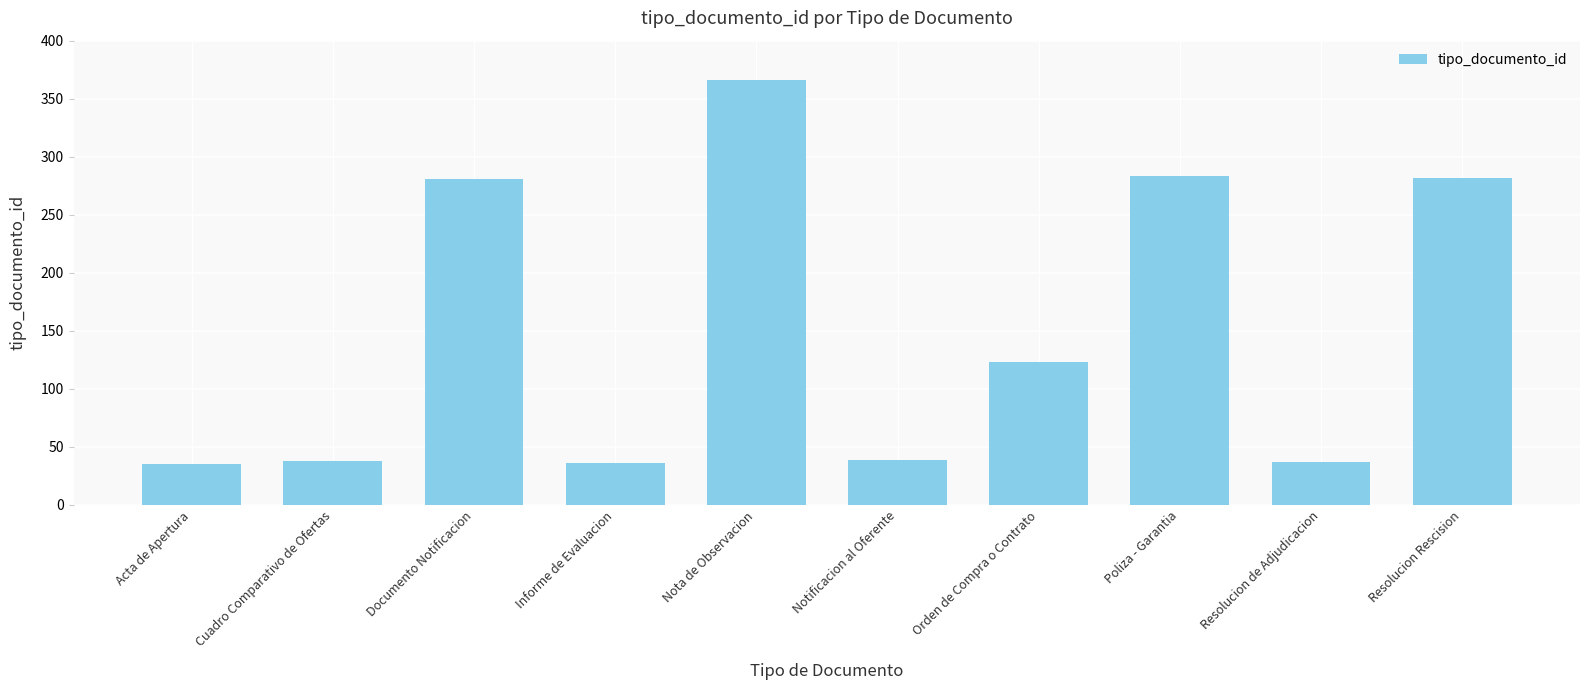

Does the chart contain any negative values?

No